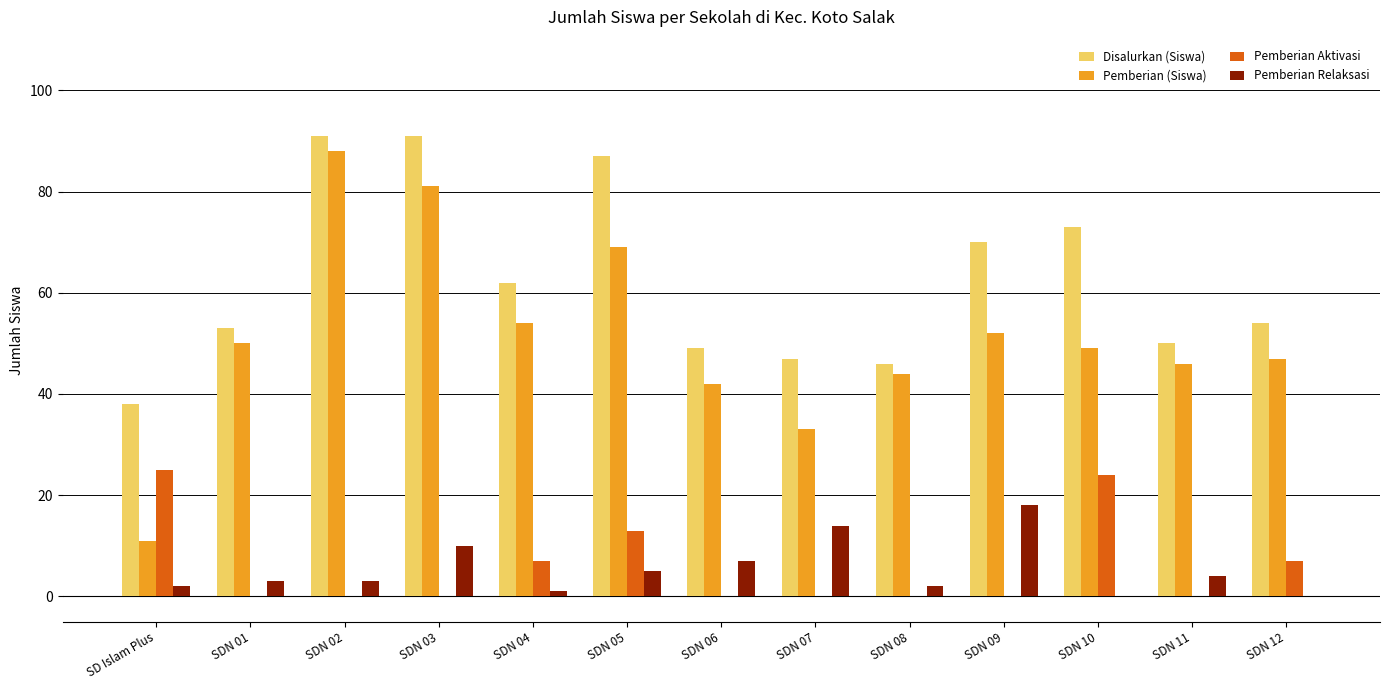

Is the value of Disalurkan (Siswa) at SDN 04 greater than the value of Pemberian (Siswa) at SDN 10?

Yes